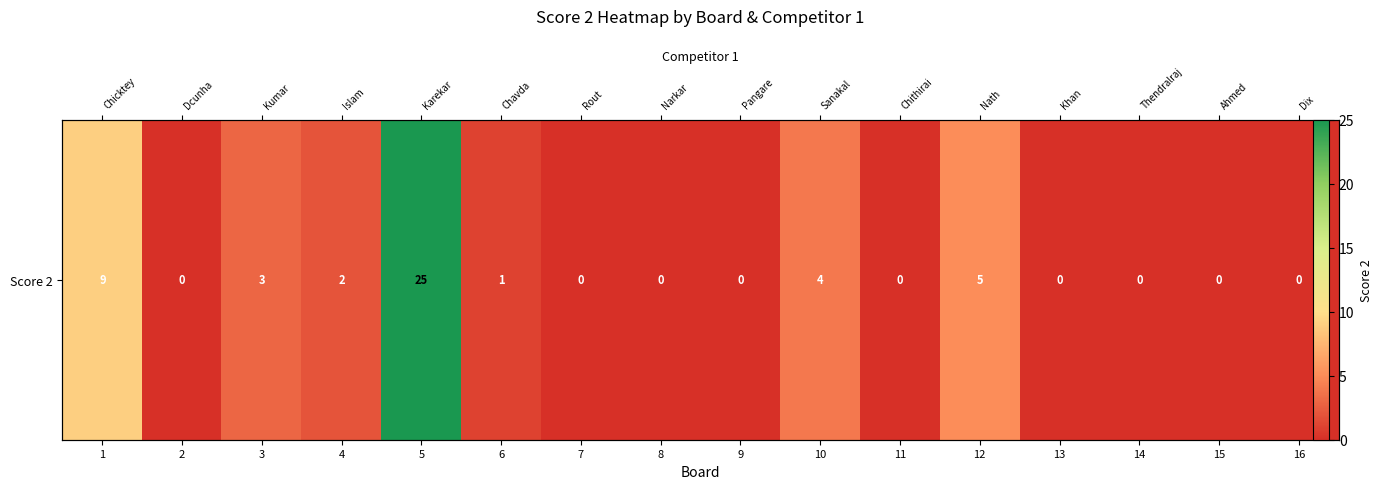

Reading left to right, what are all the values shown in this chart?

1=9	2=0	3=3	4=2	5=25	6=1	7=0	8=0	9=0	10=4	11=0	12=5	13=0	14=0	15=0	16=0